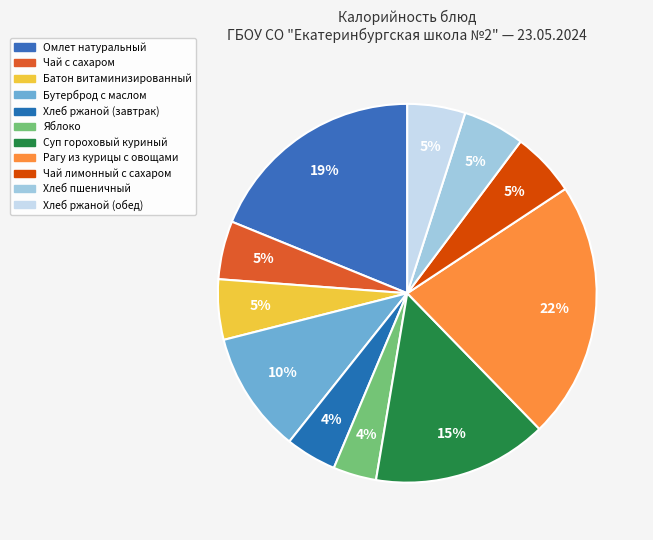

How many segments does this pie chart have?

11